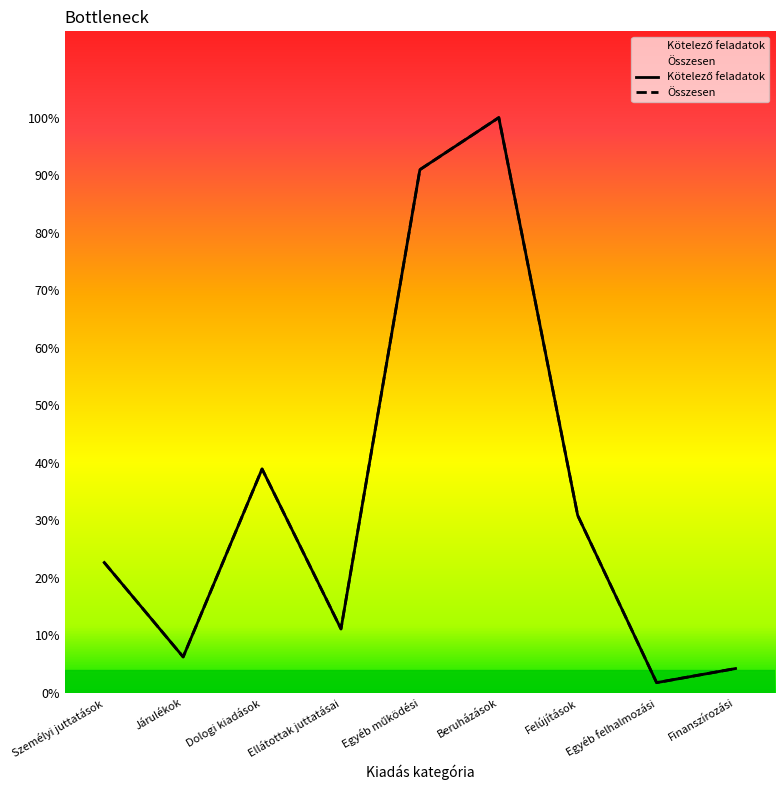

What is the label of the 5th point from the right?

Egyéb működési